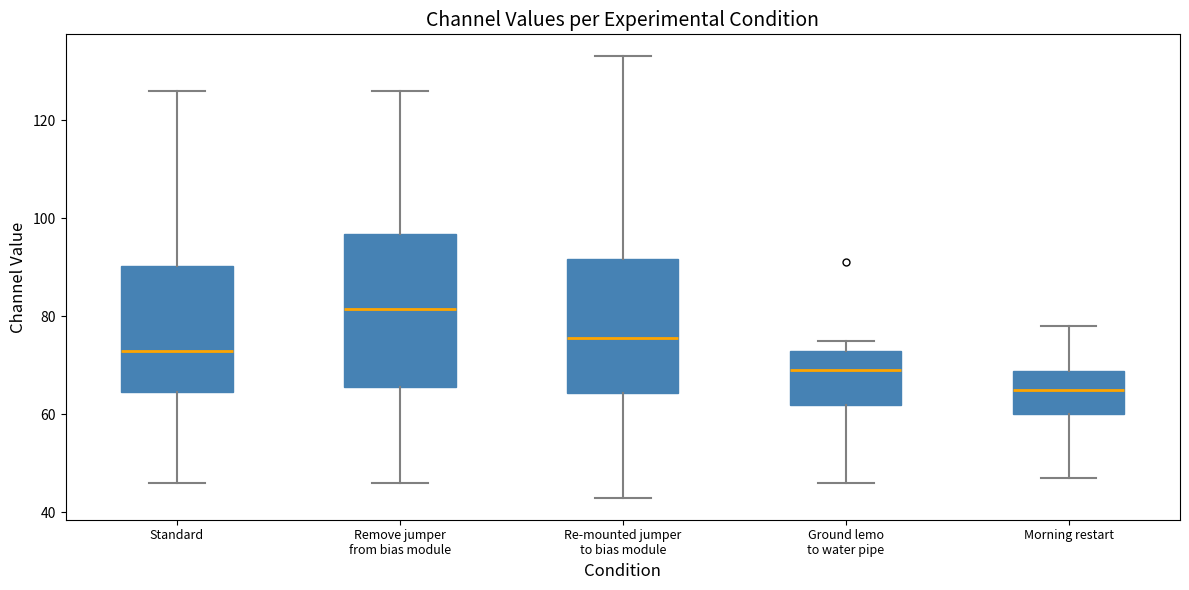

Reading left to right, read every box against the y-axis: the position of its median line, the range the box covers, and the ends of its whiskers. The values are not printed on the chart, so give them approximately, as read against the axis.

Standard: median 74, box 64 to 90, whiskers 46 to 126
Remove jumper from bias module: median 82, box 66 to 96, whiskers 46 to 126
Re-mounted jumper to bias module: median 76, box 64 to 92, whiskers 44 to 134
Ground lemo to water pipe: median 70, box 62 to 74, whiskers 46 to 76
Morning restart: median 66, box 60 to 68, whiskers 48 to 78